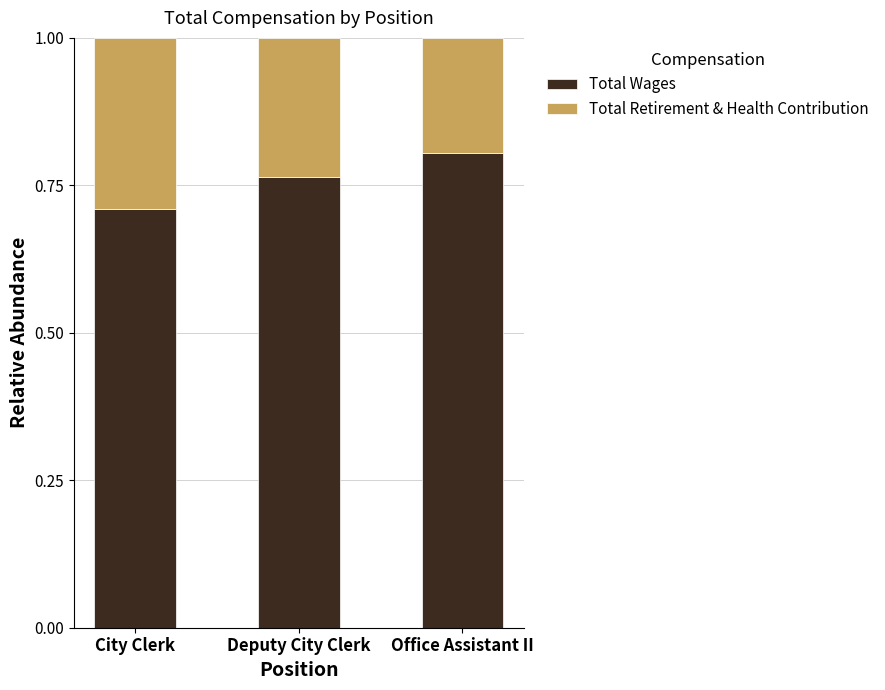

How many bars are there in total?

3